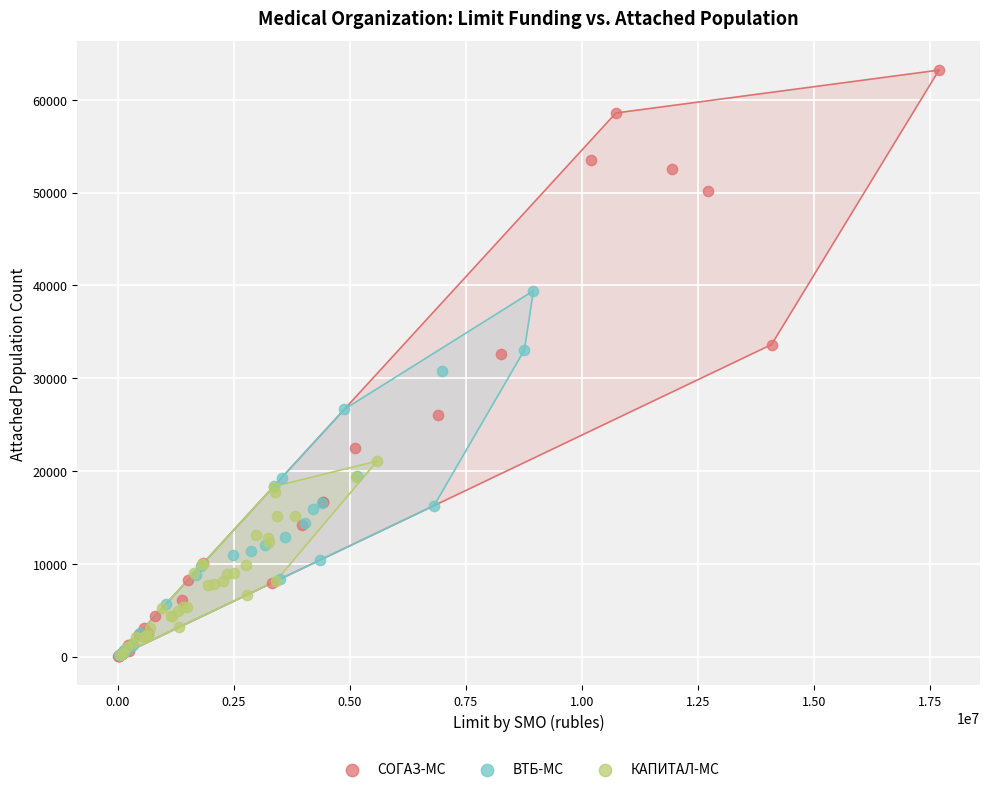

Which series reaches the maximum Y coordinate?

СОГАЗ-МС